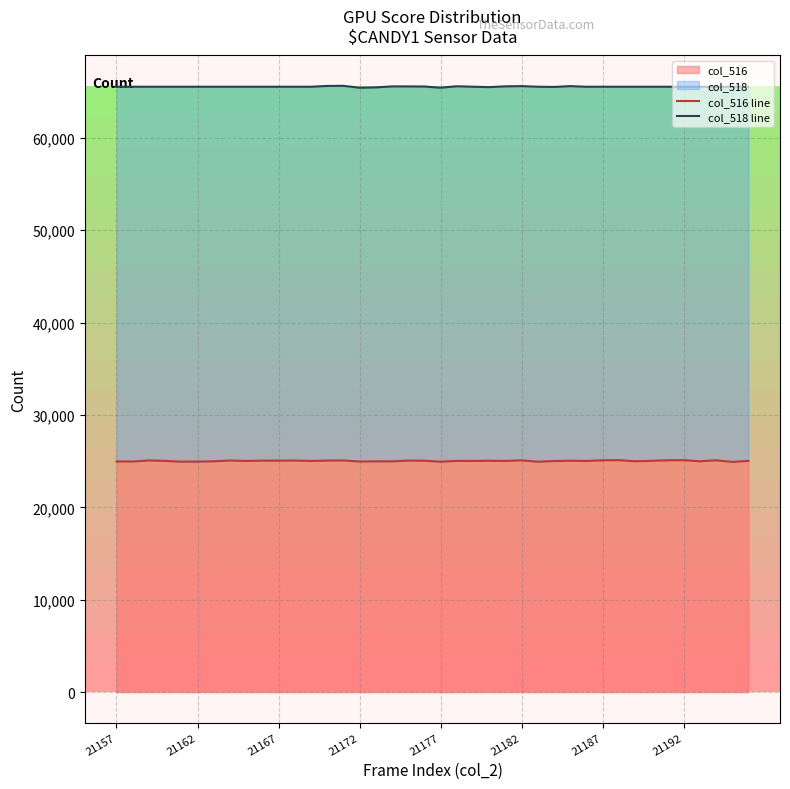

What is the lowest value of the col_518 line series?

65429